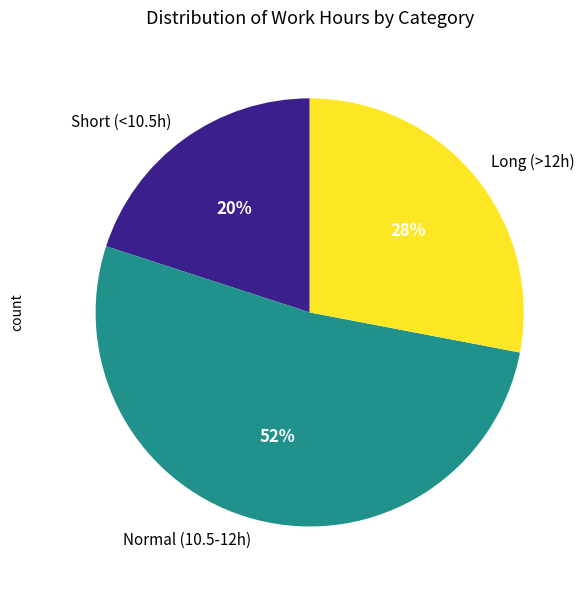

What percentage is the Short (<10.5h) slice, to the nearest percent?

20%